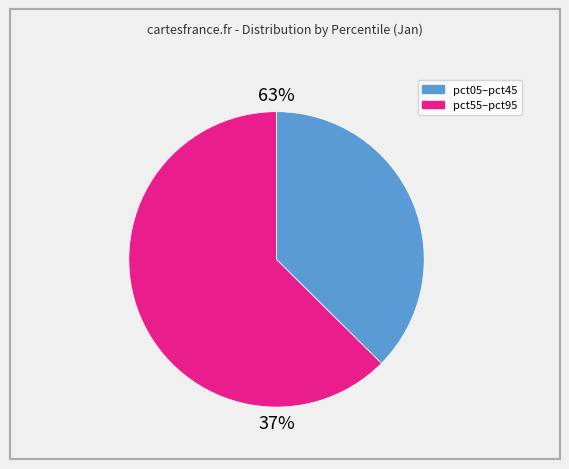

Does any single category account for the majority?

Yes